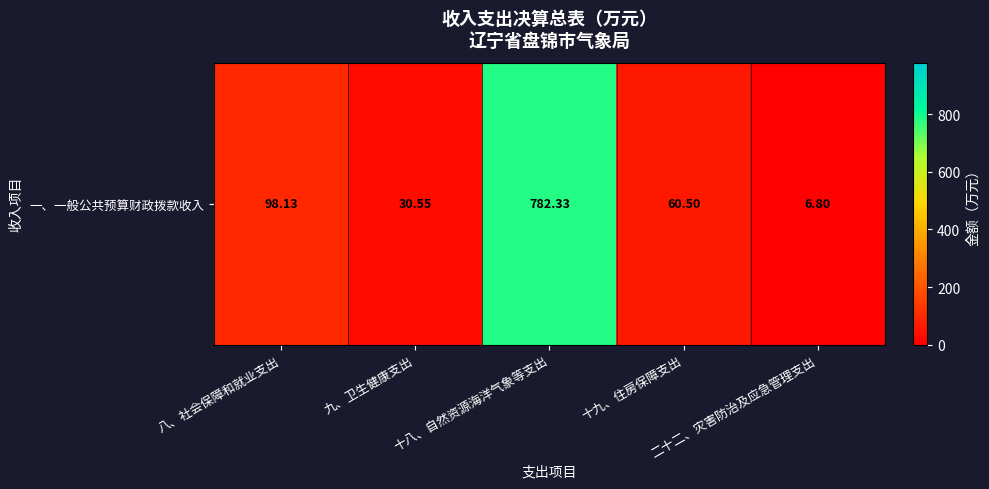

Count the number of values greater than 60.

3